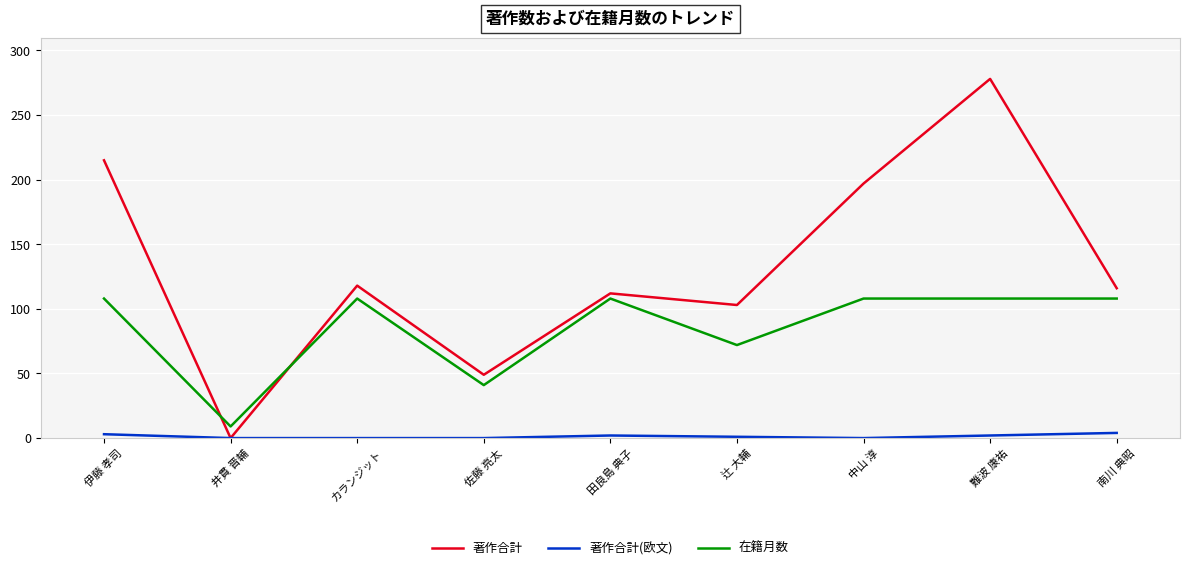

The value of 在籍月数 at カランジット is 152. True or false?

False